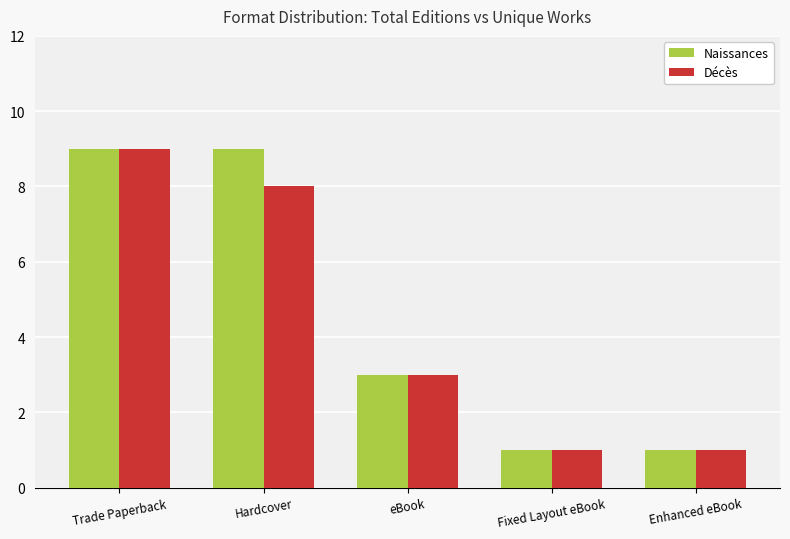

Is it true that Décès equals 1 at eBook?

False